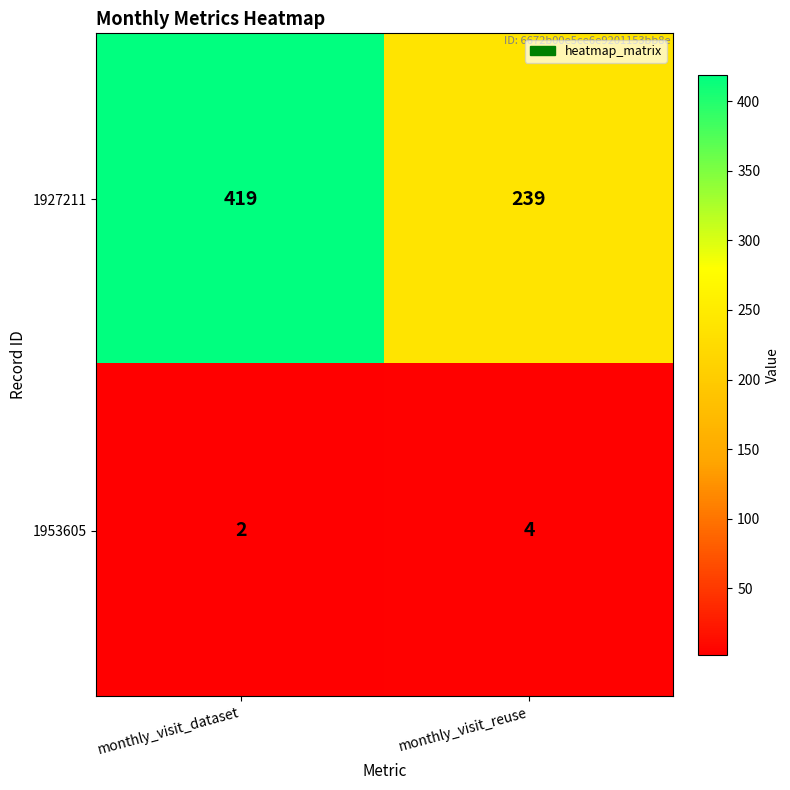

Reading right to left, transcribe all the data shown in this chart.

1927211: monthly_visit_reuse=239	monthly_visit_dataset=419
1953605: monthly_visit_reuse=4	monthly_visit_dataset=2